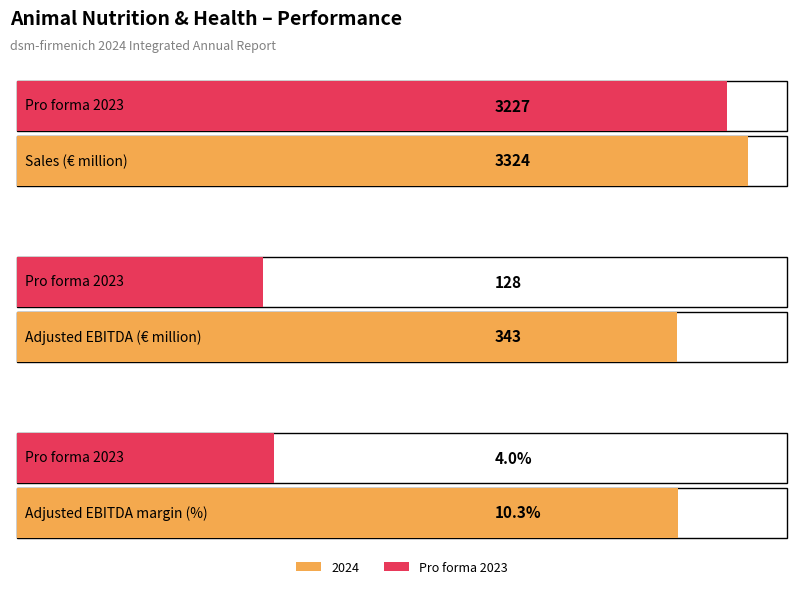

Is it true that 2024 equals 343.0 at Adjusted EBITDA (€ million)?

True